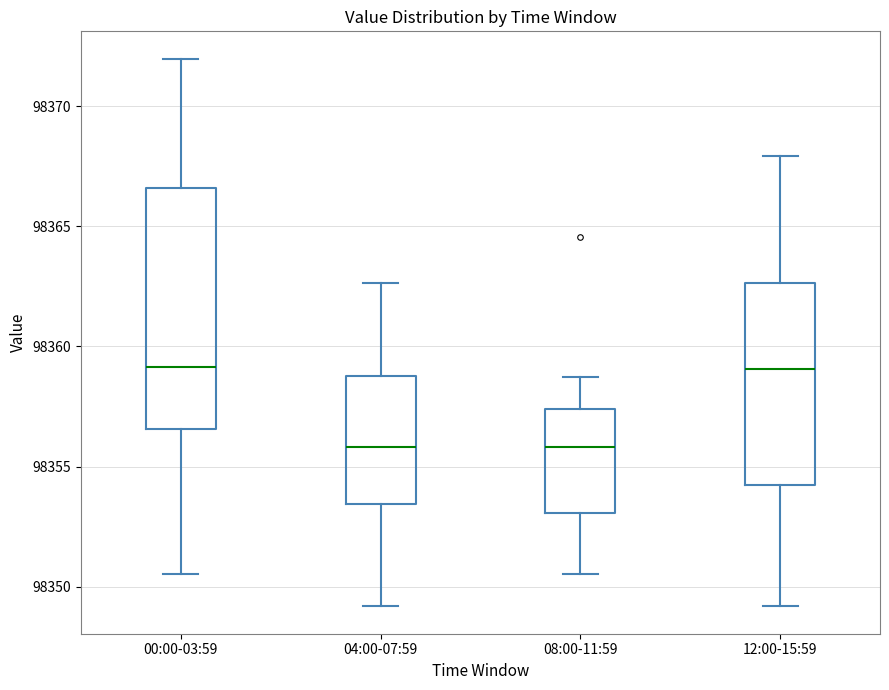

Reading left to right, read every box against the y-axis: the position of its median line, the range the box covers, and the ends of its whiskers. The values are not printed on the chart, so give them approximately, as read against the axis.

00:00-03:59: median 98359.0, box 98356.5 to 98366.5, whiskers 98350.5 to 98372.0
04:00-07:59: median 98356.0, box 98353.5 to 98359.0, whiskers 98349.0 to 98362.5
08:00-11:59: median 98356.0, box 98353.0 to 98357.5, whiskers 98350.5 to 98358.5
12:00-15:59: median 98359.0, box 98354.5 to 98362.5, whiskers 98349.0 to 98368.0